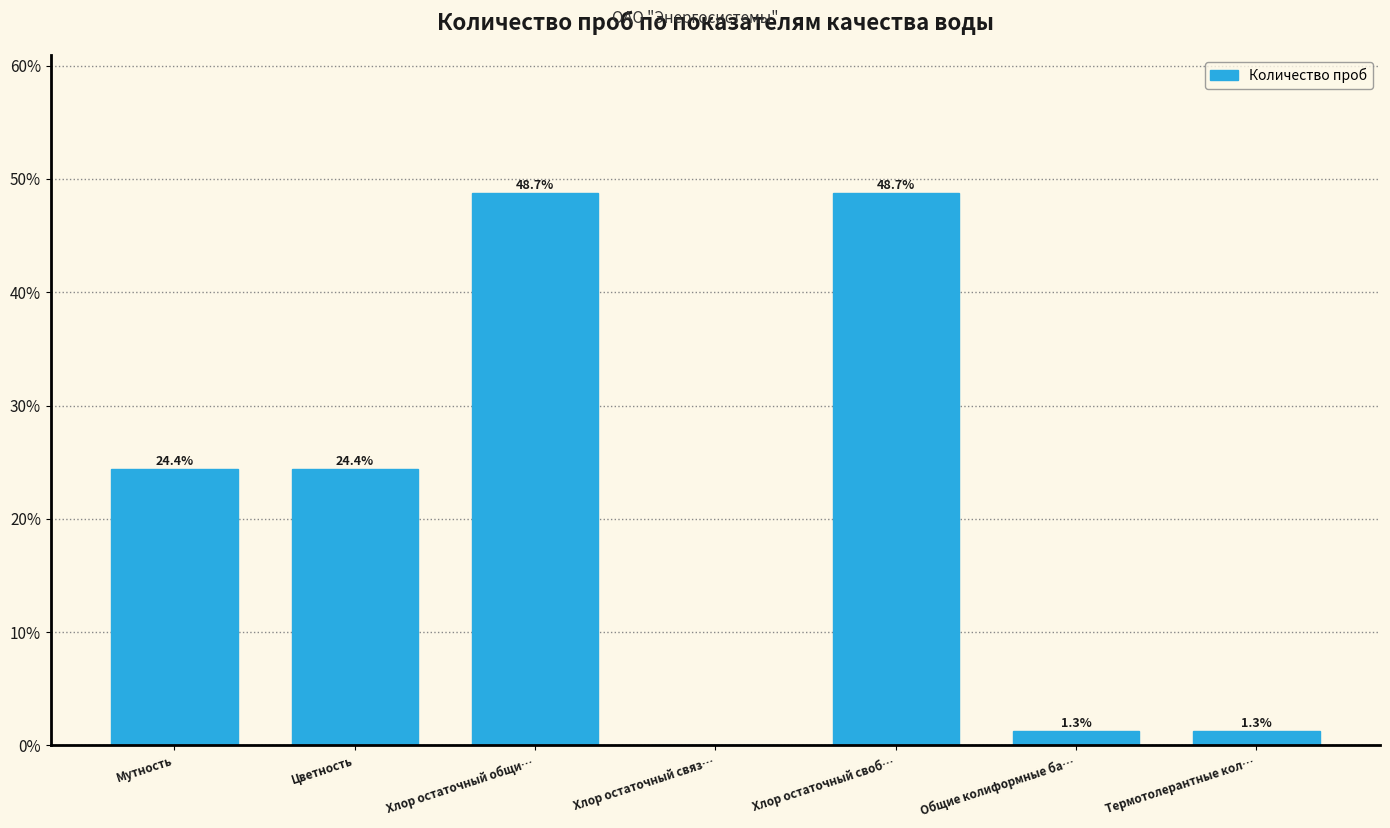

Reading right to left, list all the values displayed in this chart.

Термотолерантные кол…=1.3	Общие колиформные ба…=1.3	Хлор остаточный своб…=48.7	Хлор остаточный связ…=0.0	Хлор остаточный общи…=48.7	Цветность=24.4	Мутность=24.4